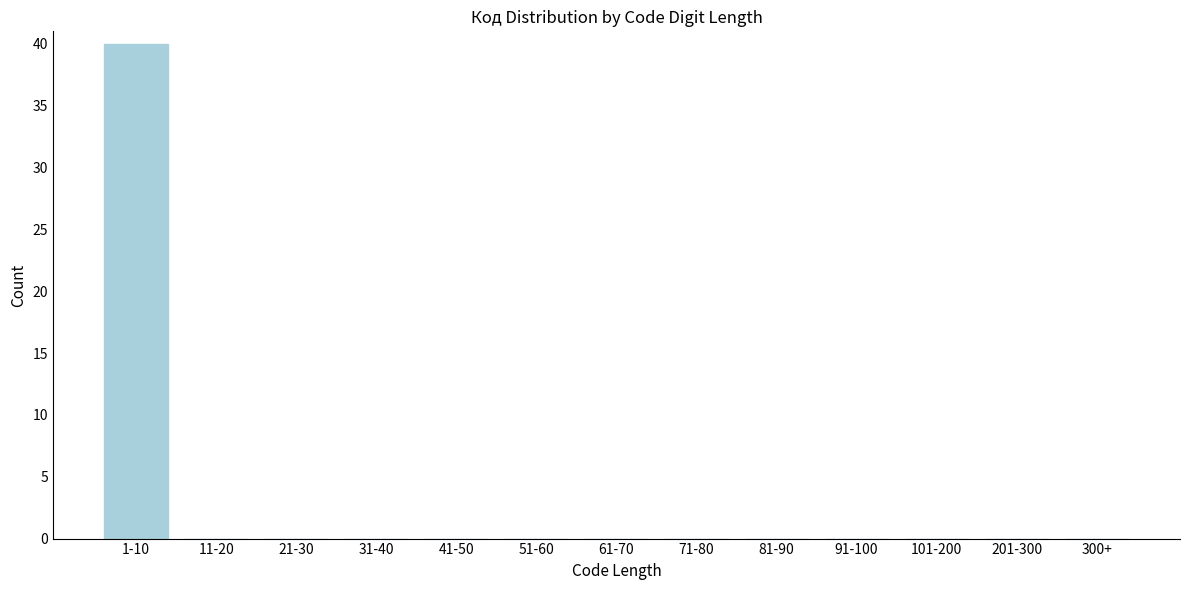

Reading left to right, list all the values displayed in this chart.

1-10=40	11-20=0	21-30=0	31-40=0	41-50=0	51-60=0	61-70=0	71-80=0	81-90=0	91-100=0	101-200=0	201-300=0	300+=0